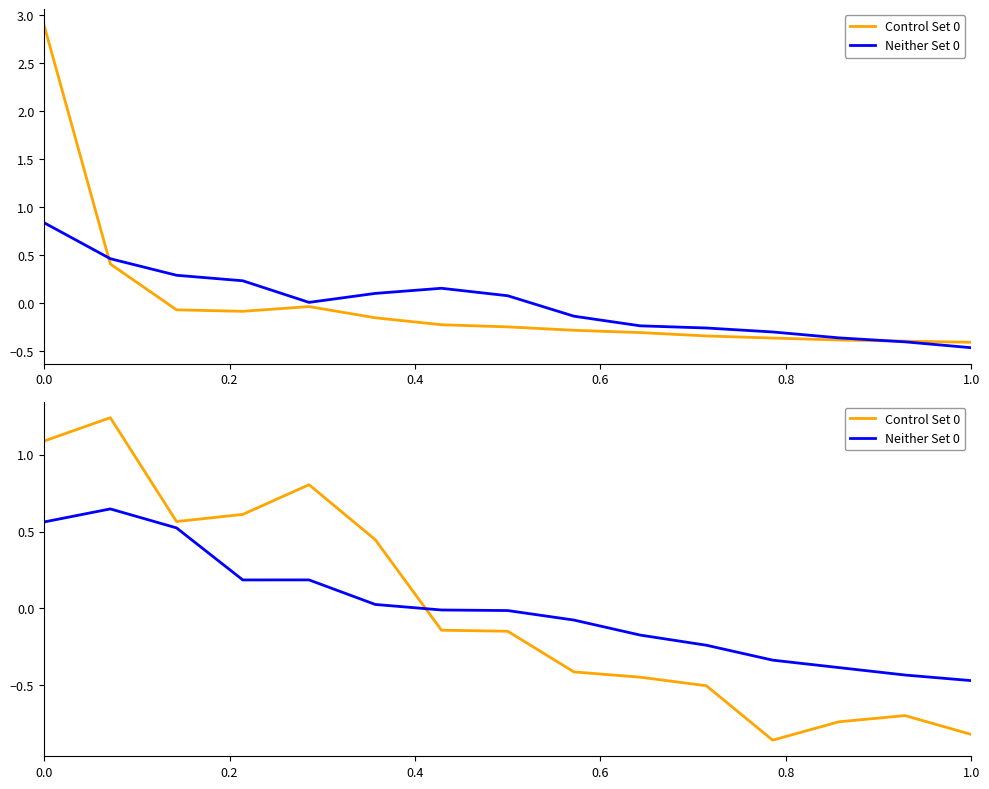

Is the value of Neither Set 0 at 14 greater than the value of Control Set 0 at 6?

No